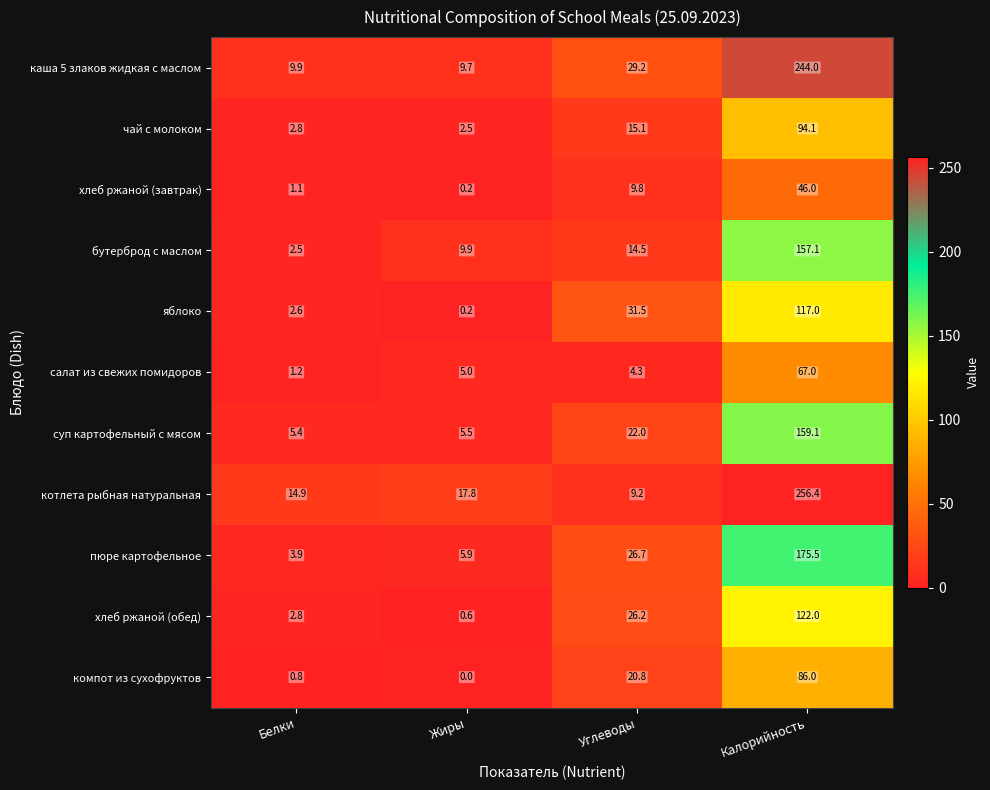

Is it true that суп картофельный с мясом equals 5.5 at Жиры?

True